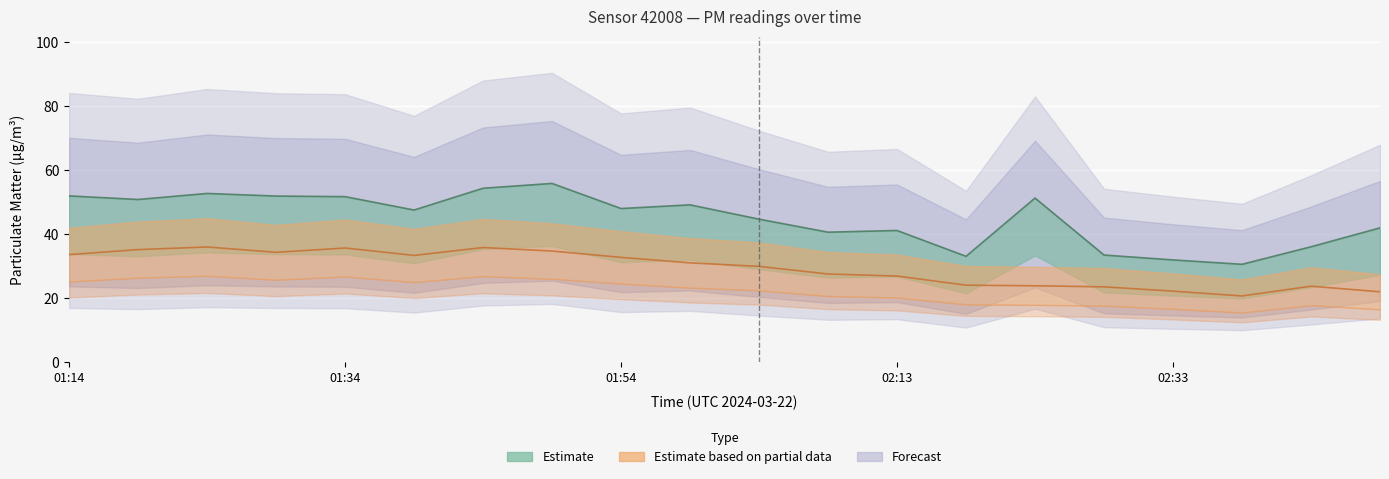

True or false: P2 has more than 0 interior local peaks.

True